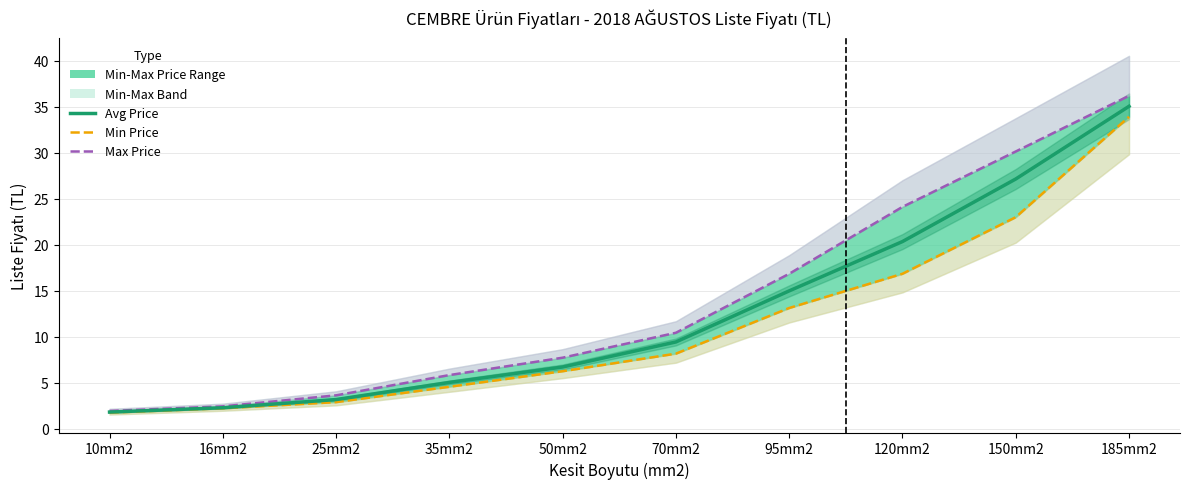

Reading left to right, transcribe all the data shown in this chart.

Avg Price: 10mm2=1.8	16mm2=2.3	25mm2=3.2	35mm2=5.0	50mm2=6.7	70mm2=9.4	95mm2=15.0	120mm2=20.4	150mm2=27.1	185mm2=35.0
Min Price: 10mm2=1.8	16mm2=2.2	25mm2=2.9	35mm2=4.6	50mm2=6.3	70mm2=8.2	95mm2=13.1	120mm2=16.9	150mm2=23.0	185mm2=33.9
Max Price: 10mm2=1.9	16mm2=2.4	25mm2=3.6	35mm2=5.8	50mm2=7.7	70mm2=10.4	95mm2=16.9	120mm2=24.1	150mm2=30.1	185mm2=36.2